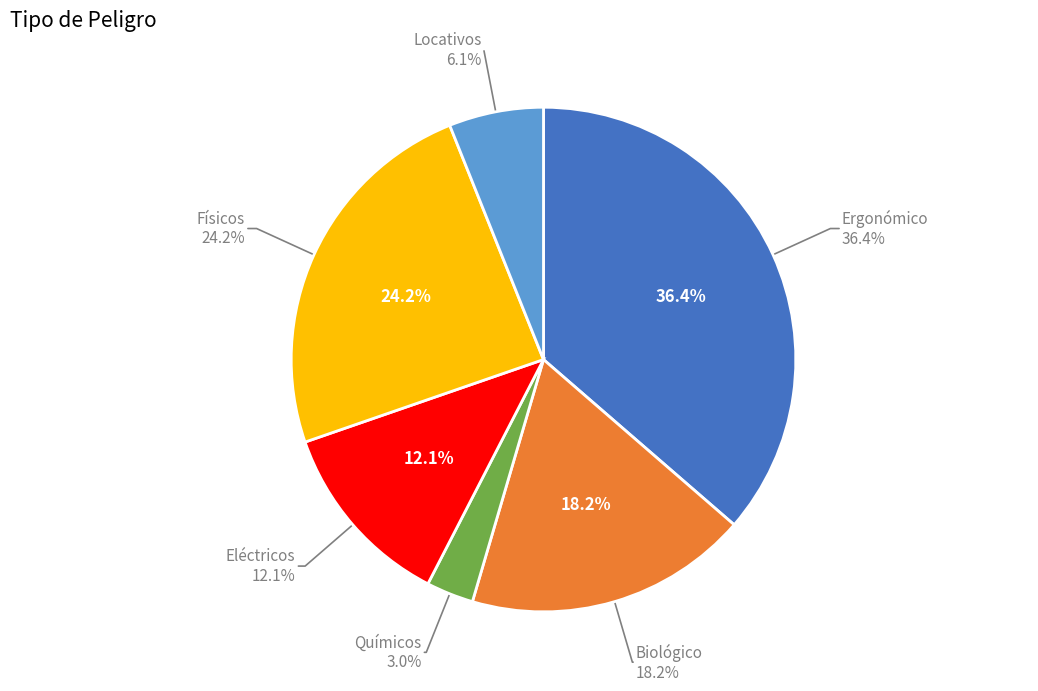

Does Químicos represent more than half of the total?

No